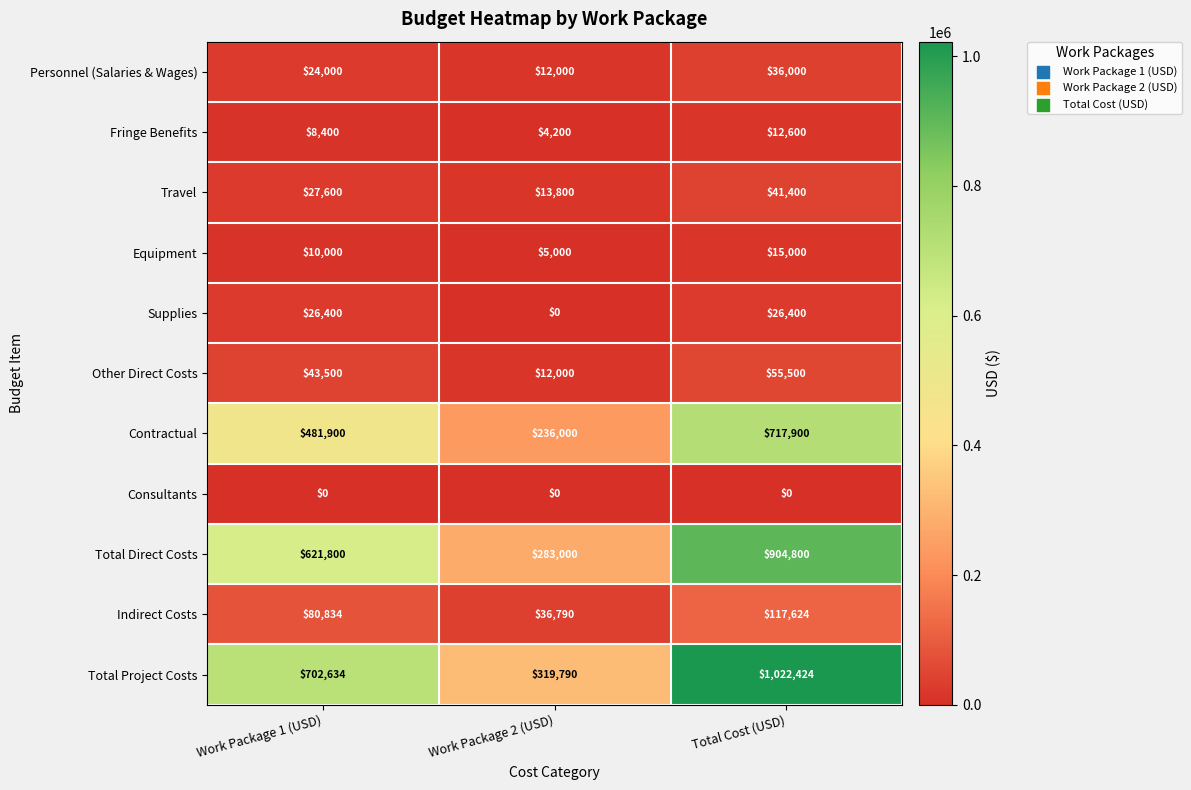

At which category is the sum across all series the highest?

Total Cost (USD)